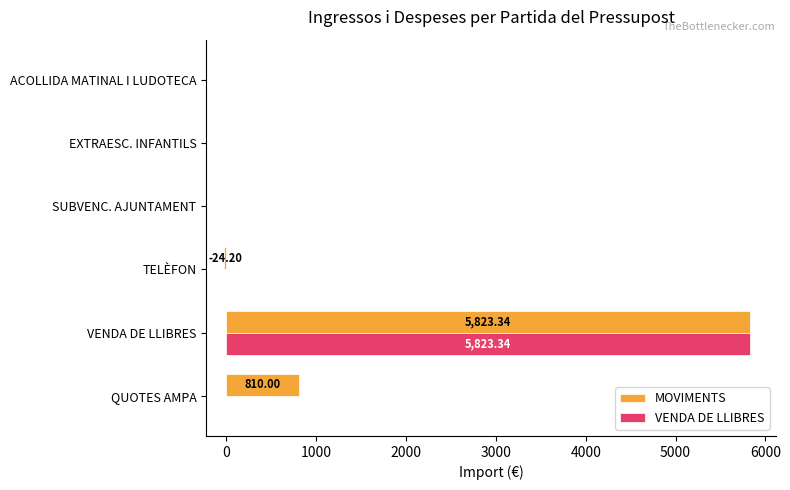

Which category has the highest value across all series?

VENDA DE LLIBRES